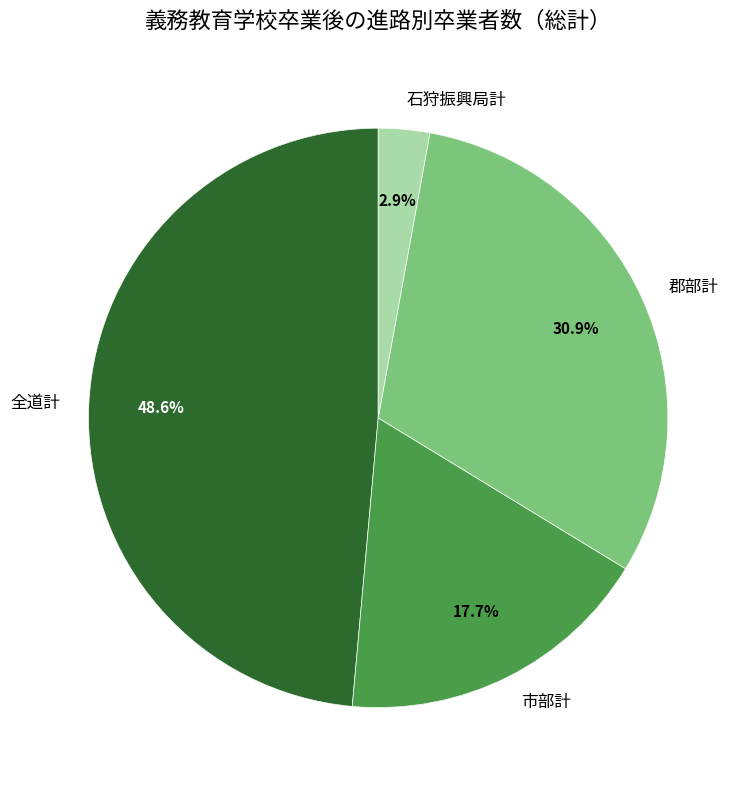

Is it true that 郡部計 is 41% of the pie?

False